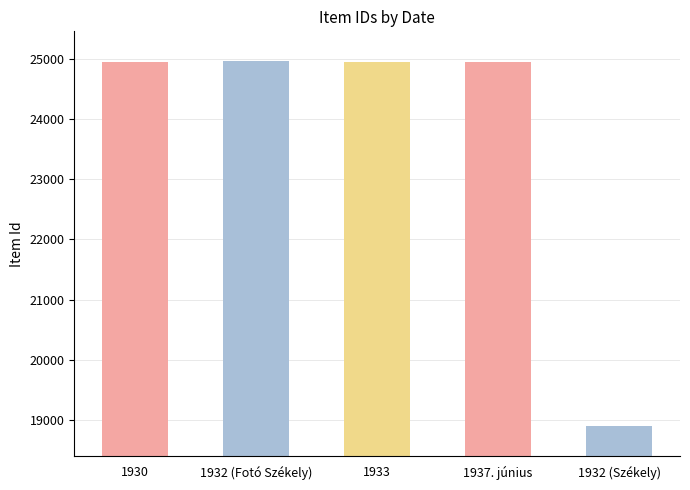

What is the ratio of the value at 1930 to the value at 1932 (Fotó Székely)?

1.0